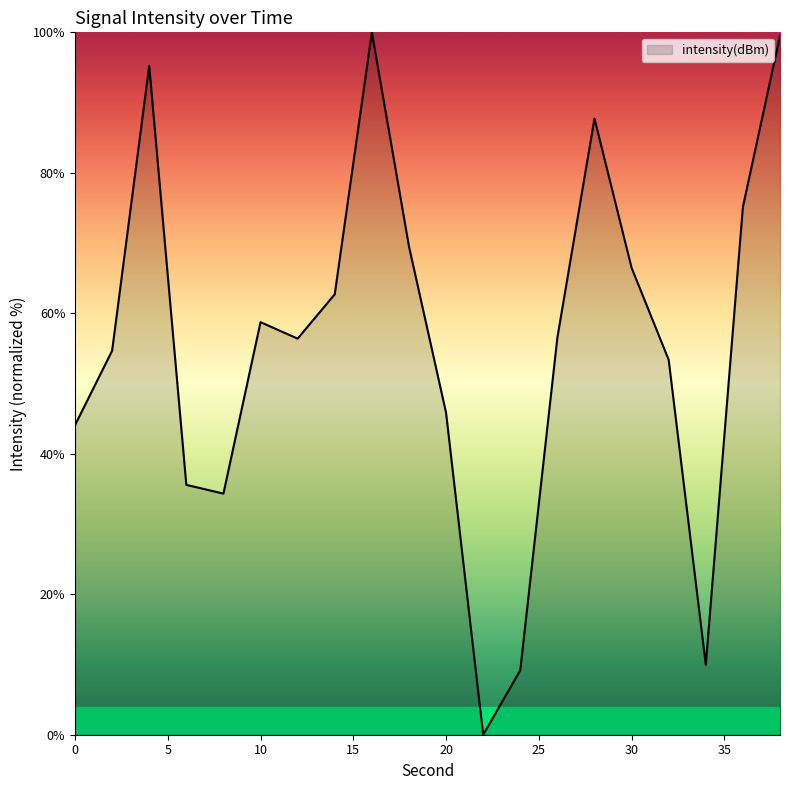

What is the greatest value displayed?

100.0